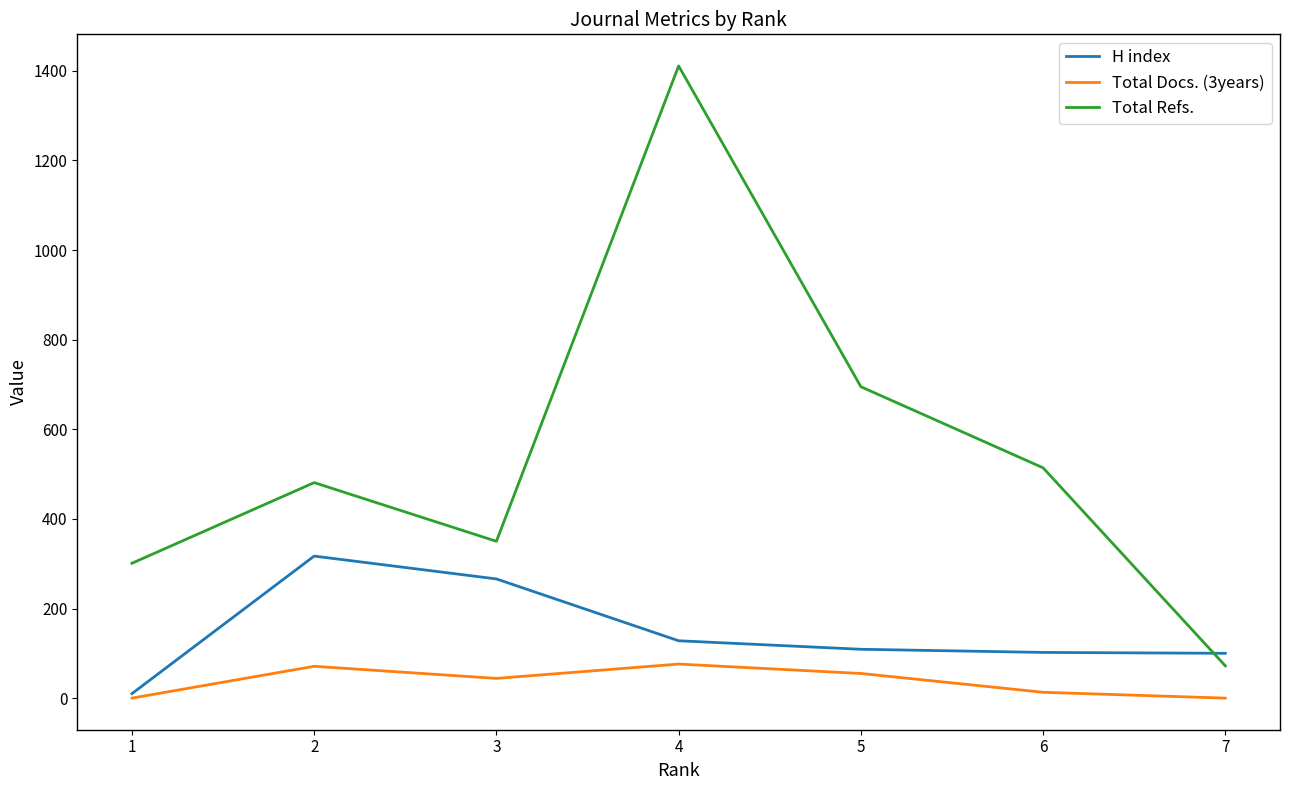

True or false: Total Refs. and Total Docs. (3years) intersect in this chart.

False